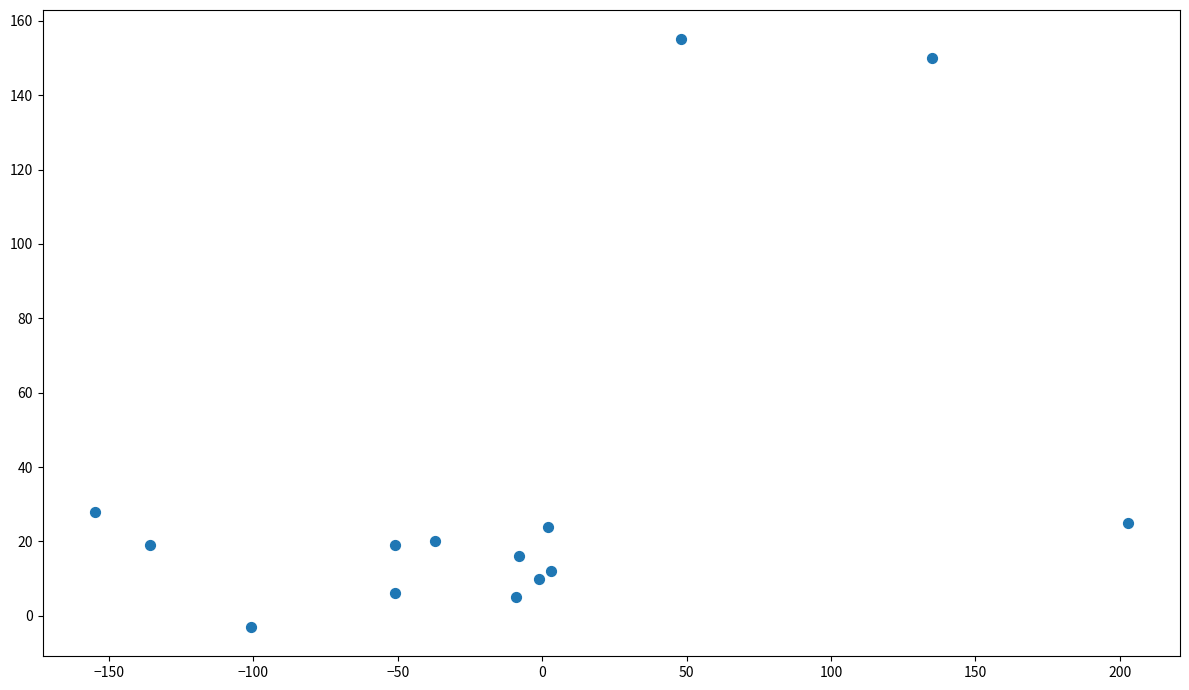

What Y value in the scatter plot is closest to 76?

28